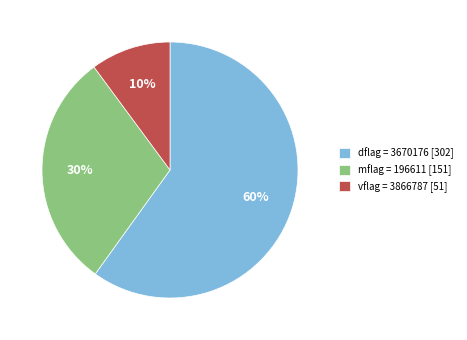

Which slice is the largest?

dflag = 3670176 [302]